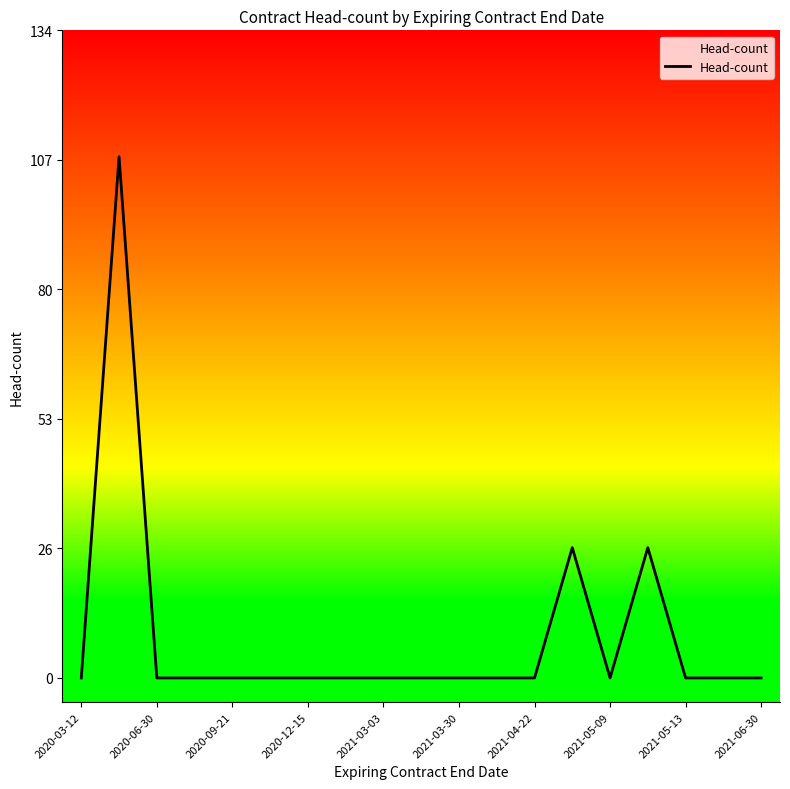

What is the average value?

9